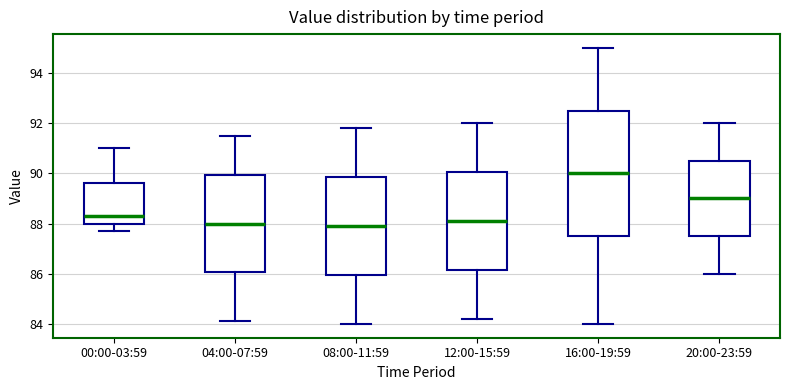

Reading left to right, read every box against the y-axis: the position of its median line, the range the box covers, and the ends of its whiskers. The values are not printed on the chart, so give them approximately, as read against the axis.

00:00-03:59: median 88.4, box 88.0 to 89.6, whiskers 87.8 to 91.0
04:00-07:59: median 88.0, box 86.0 to 90.0, whiskers 84.2 to 91.6
08:00-11:59: median 88.0, box 86.0 to 89.8, whiskers 84.0 to 91.8
12:00-15:59: median 88.2, box 86.2 to 90.0, whiskers 84.2 to 92.0
16:00-19:59: median 90.0, box 87.6 to 92.6, whiskers 84.0 to 95.0
20:00-23:59: median 89.0, box 87.6 to 90.6, whiskers 86.0 to 92.0